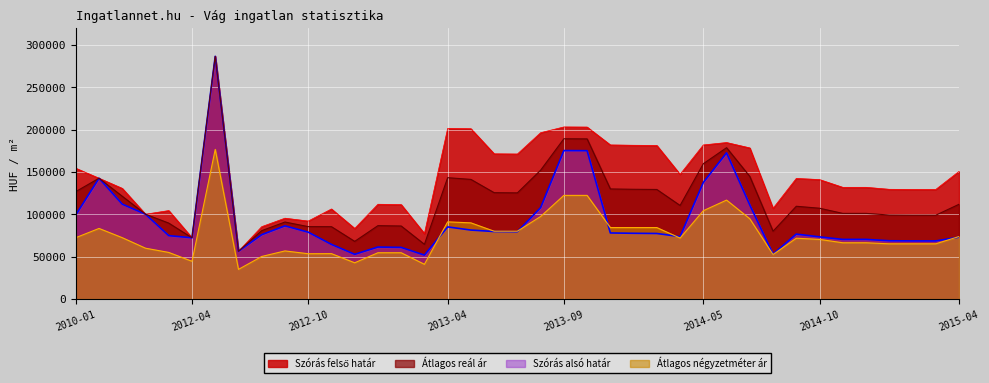

List the series in order of their peak value, highest first.

Szórás felső határ, Szórás alsó határ, Átlagos reál ár, Átlagos négyzetméter ár